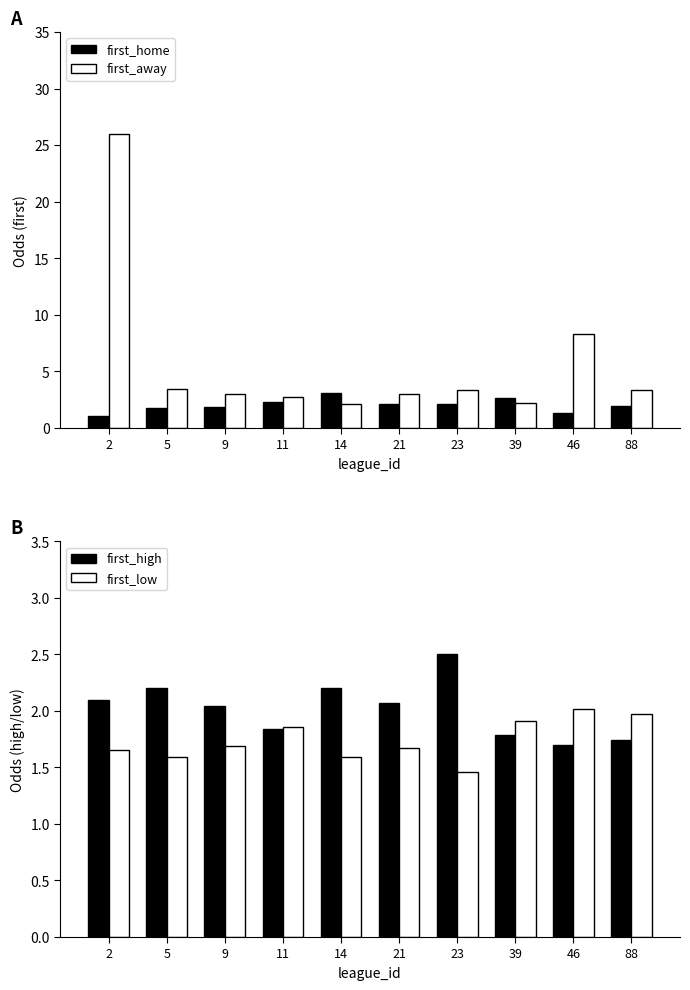

How many bars are there in total?

40